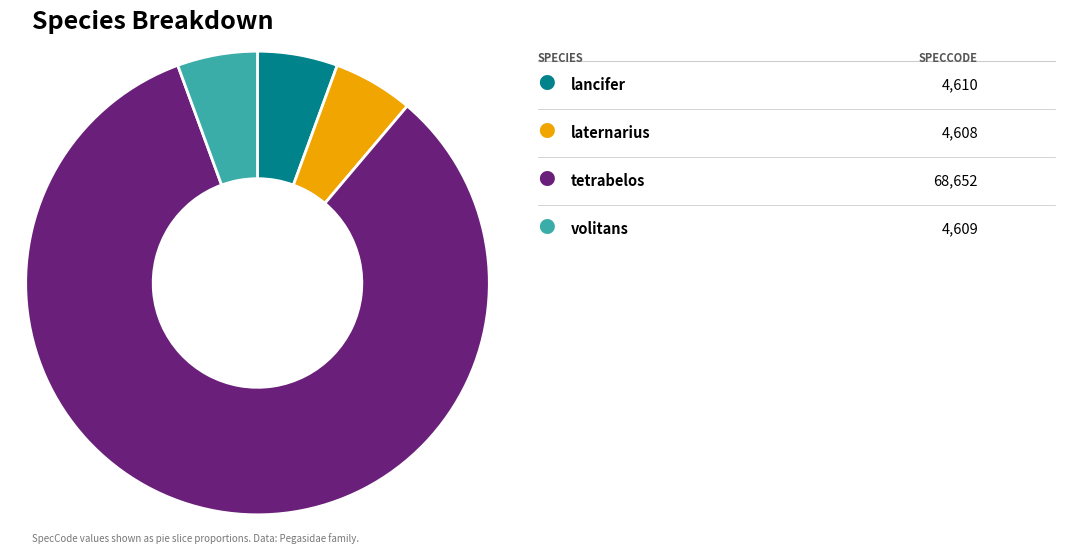

Count the number of slices in the pie.

4